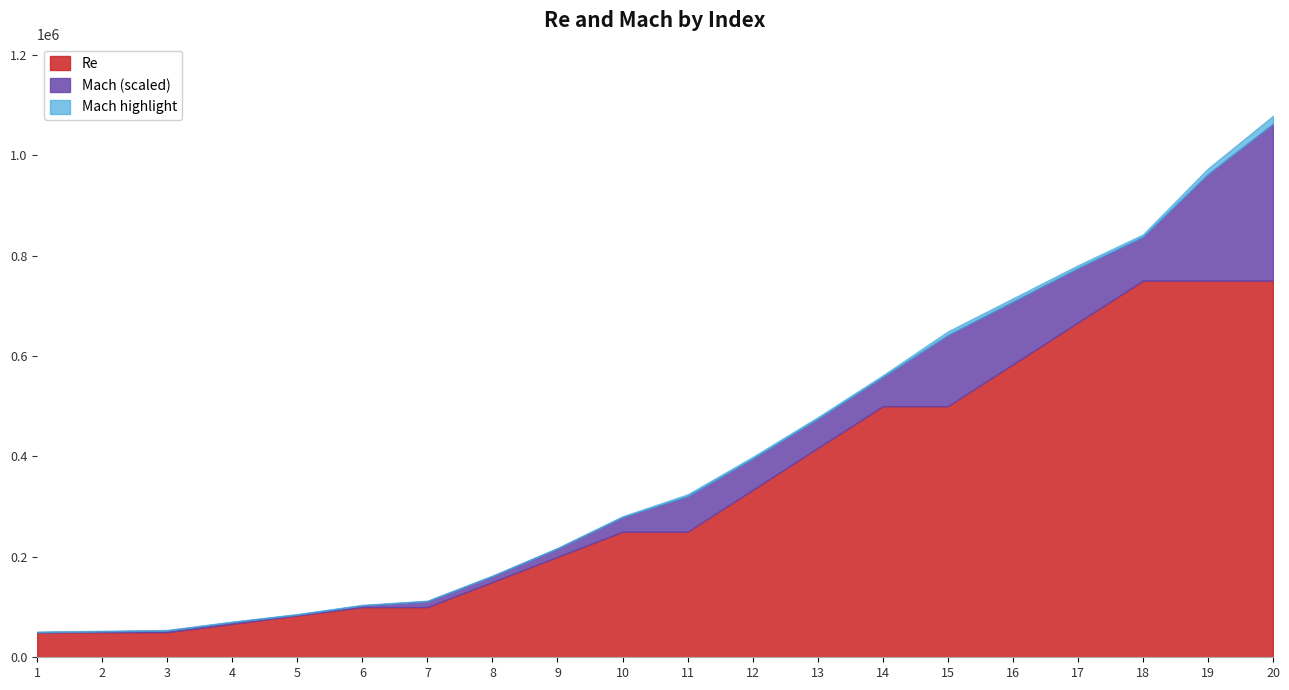

True or false: Re has a value of 50000 at 1.

True